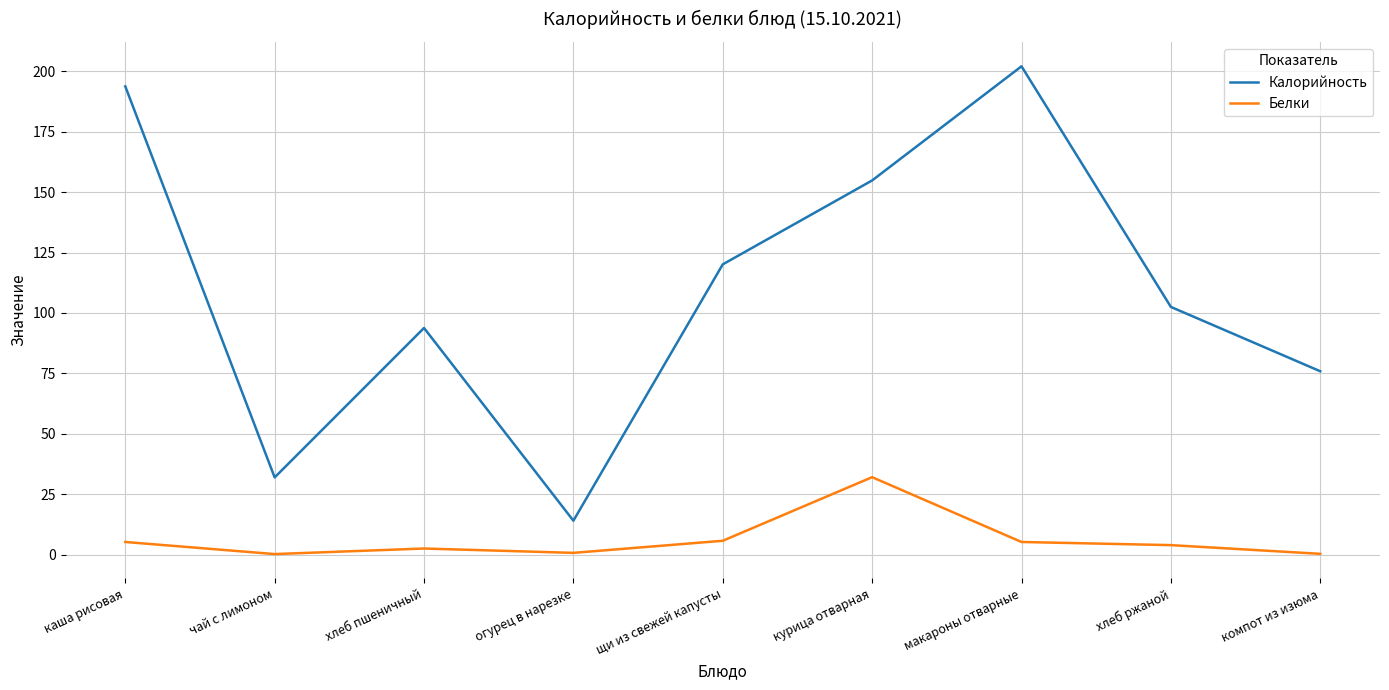

True or false: Белки and Калорийность intersect in this chart.

False